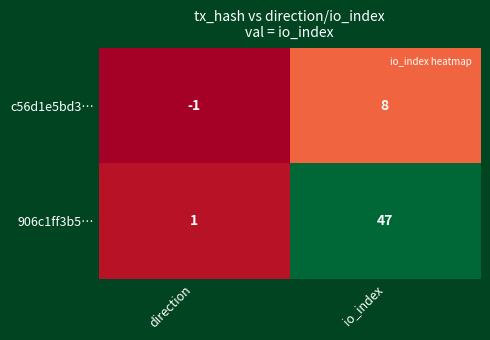

The value of 906c1ff3b5… at direction is 2. True or false?

False